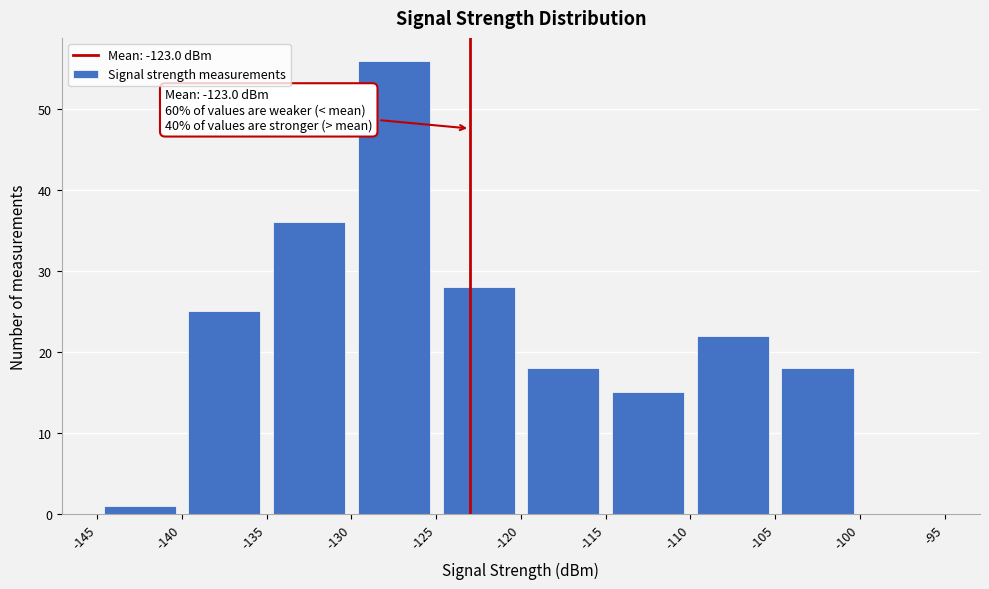

Which range on the x-axis has the tallest bar?

-130 to -125